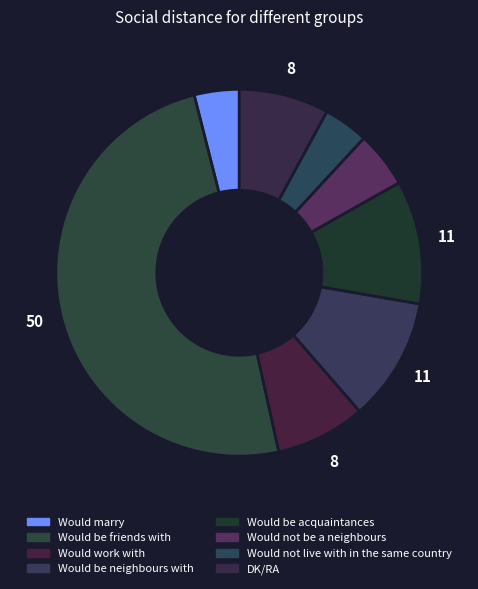

How many segments does this pie chart have?

8